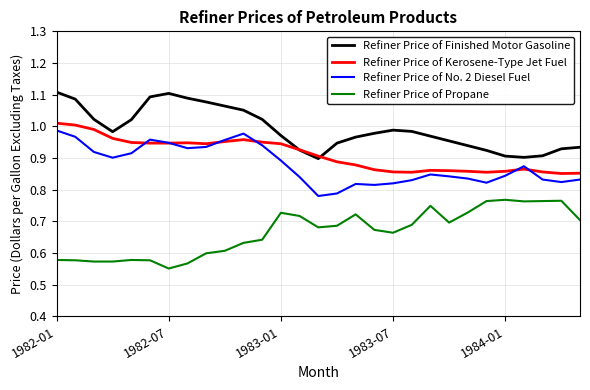

Which series has the largest total across all categories?

Refiner Price of Finished Motor Gasoline